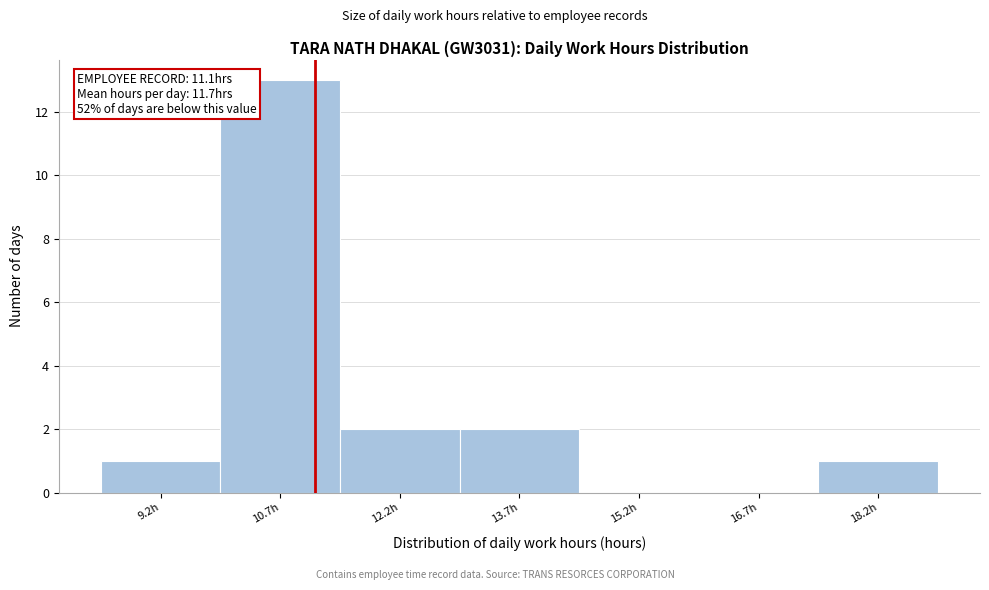

Over which range of the x-axis is the bar tallest?

10.0 to 11.4